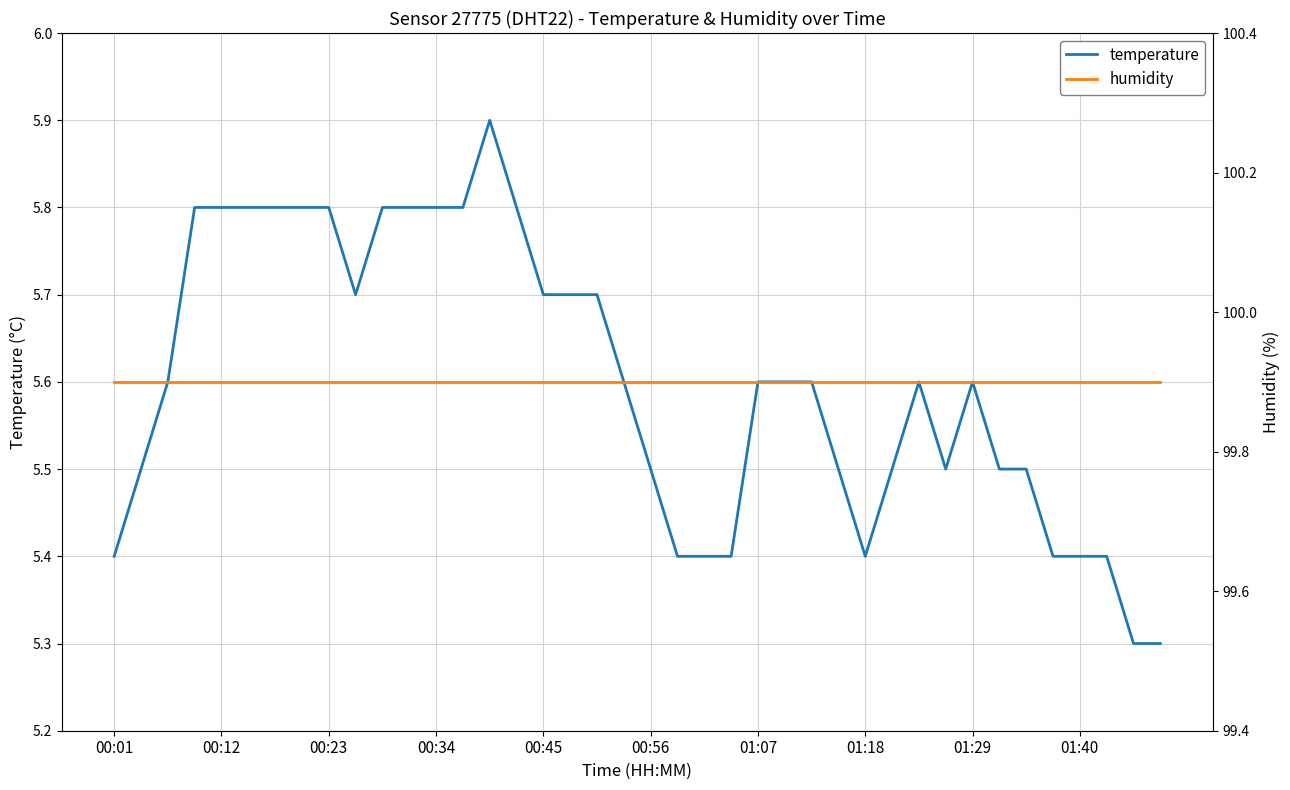

True or false: temperature has a value of 3.4 at 00:23.

False